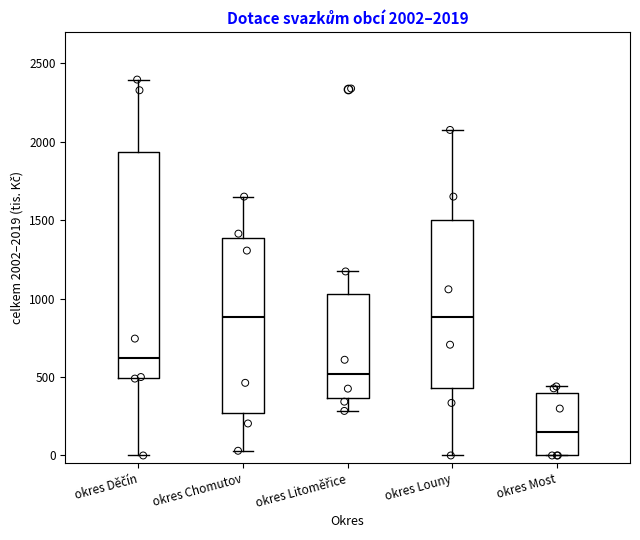

Which box is the tallest, from its lower edge to its upper edge?

okres Děčín